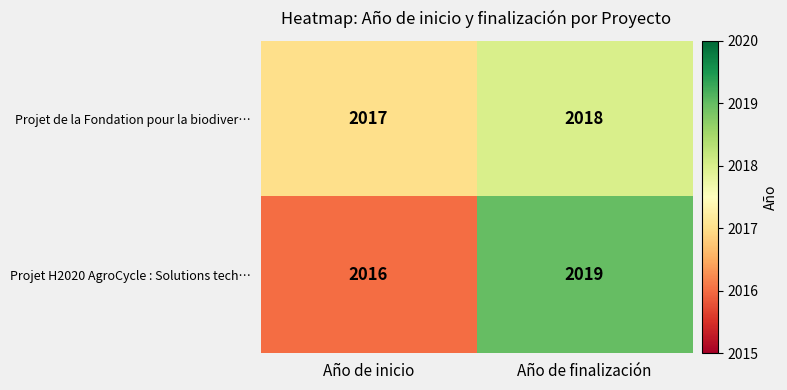

Reading right to left, what are all the values shown in this chart?

Projet de la Fondation pour la biodiver…: 2018	2017
Projet H2020 AgroCycle : Solutions tech…: 2019	2016